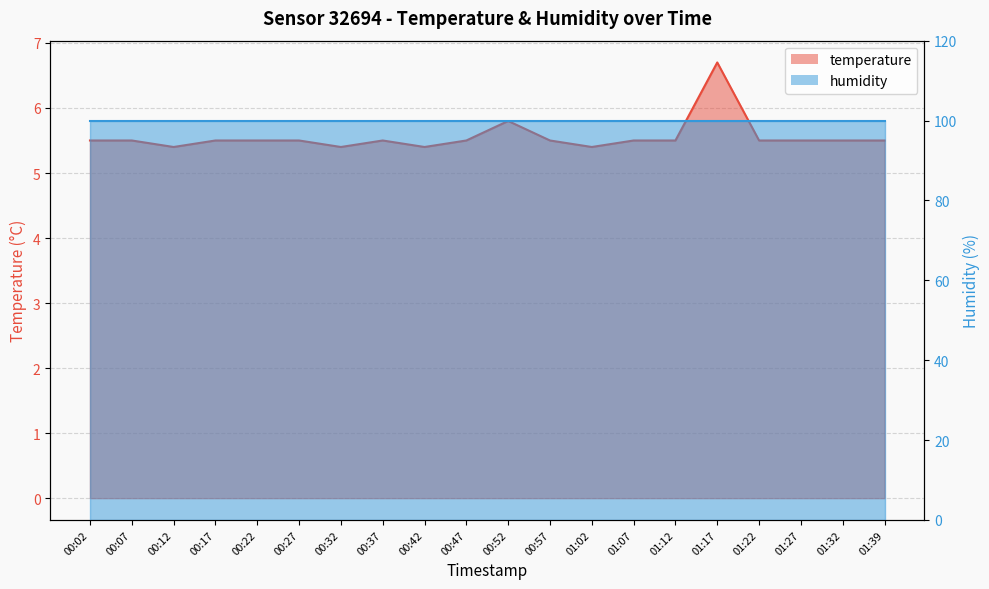

What is the difference between the maximum and minimum values?

1.3